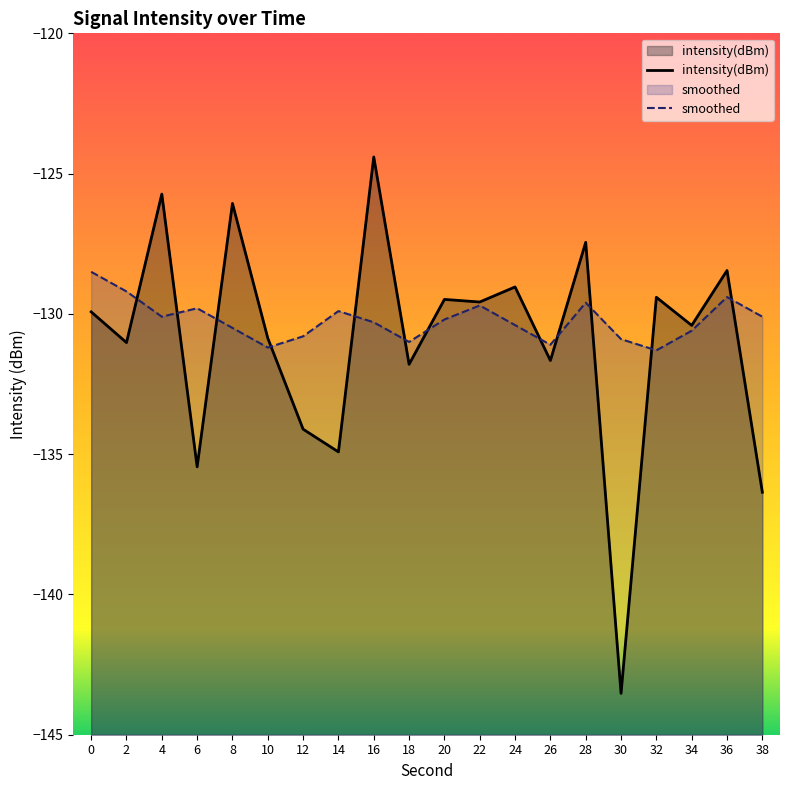

What is the spread (max minus min) of values at 28?

2.2